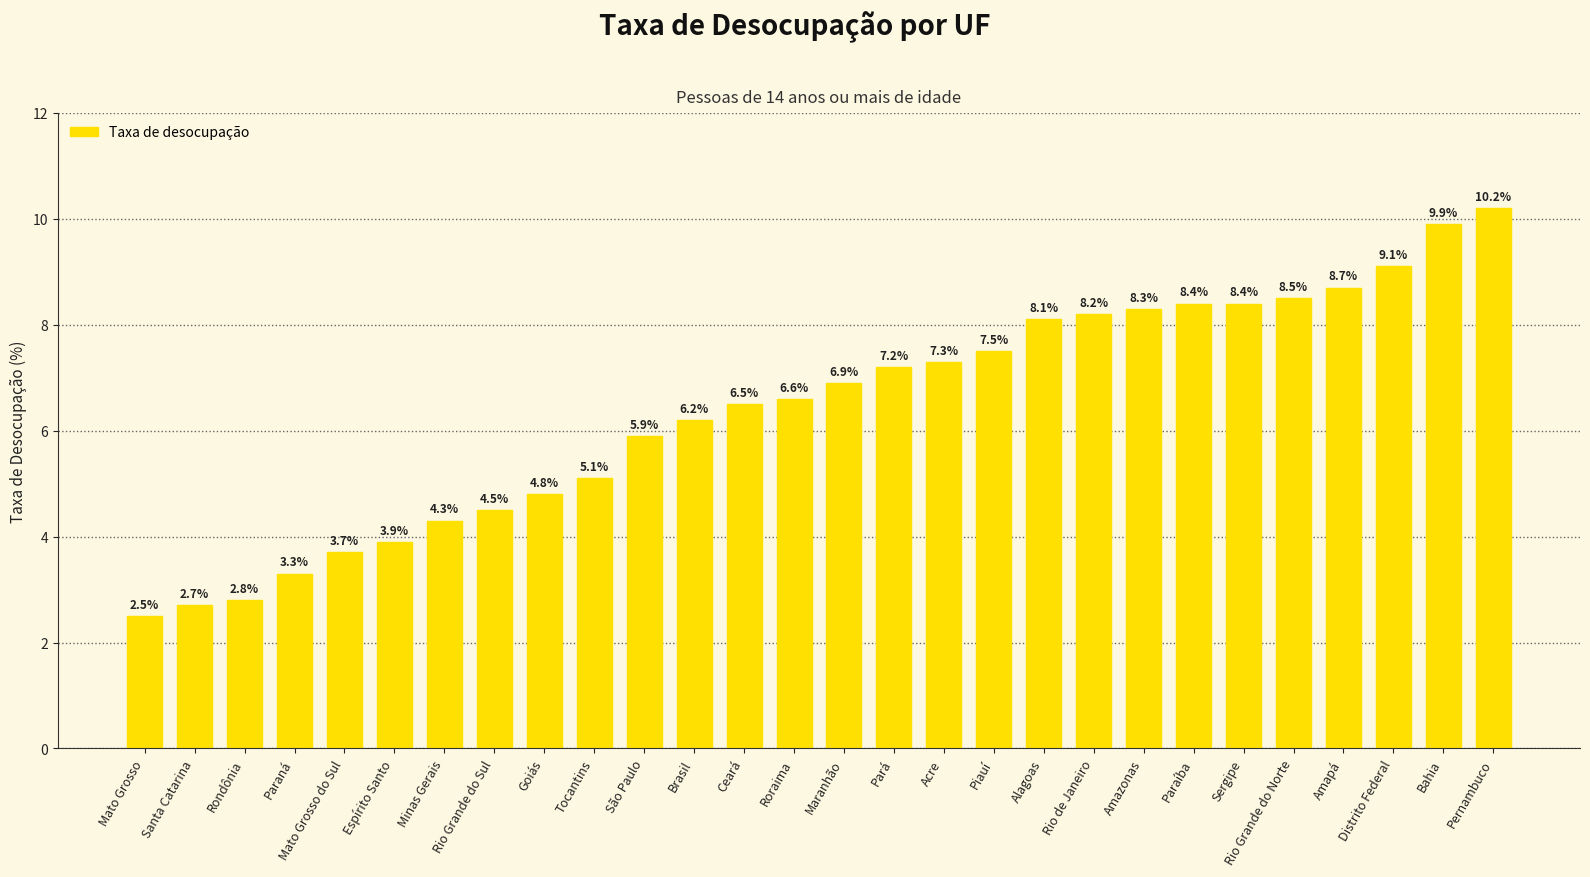

Approximately how many times larger is the value at Santa Catarina compared to Amapá?

0.3